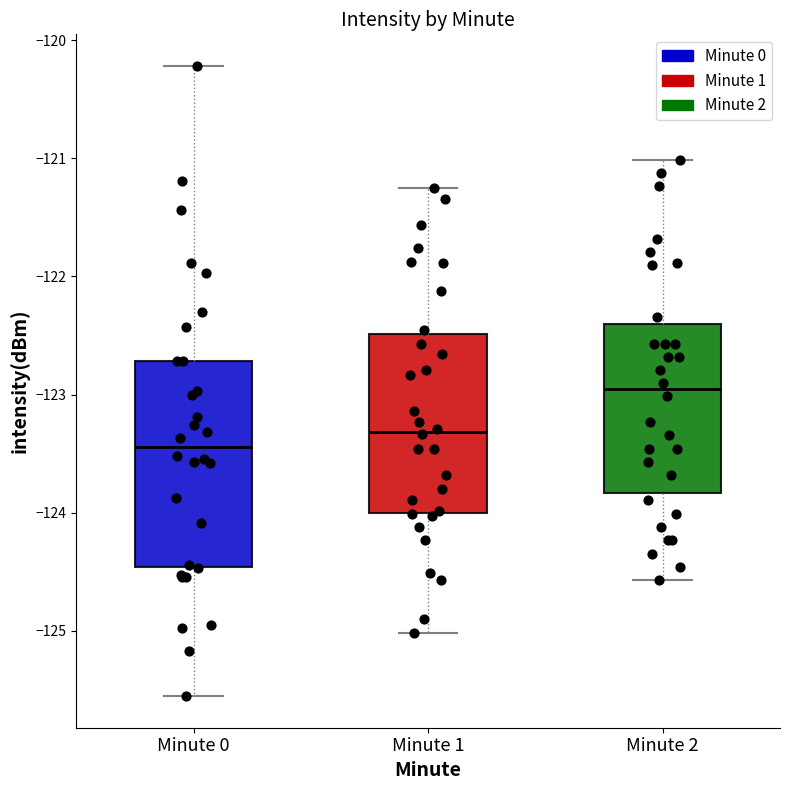

Reading left to right, transcribe this box plot: for each box, give where its median line is, the range the box spans, and where its two whiskers end, as read against the y-axis. The values are not printed on the chart, so give them approximately, as read against the axis.

Minute 0: median -123.4, box -124.5 to -122.7, whiskers -125.6 to -120.2
Minute 1: median -123.3, box -124.0 to -122.5, whiskers -125.0 to -121.3
Minute 2: median -123.0, box -123.8 to -122.4, whiskers -124.6 to -121.0